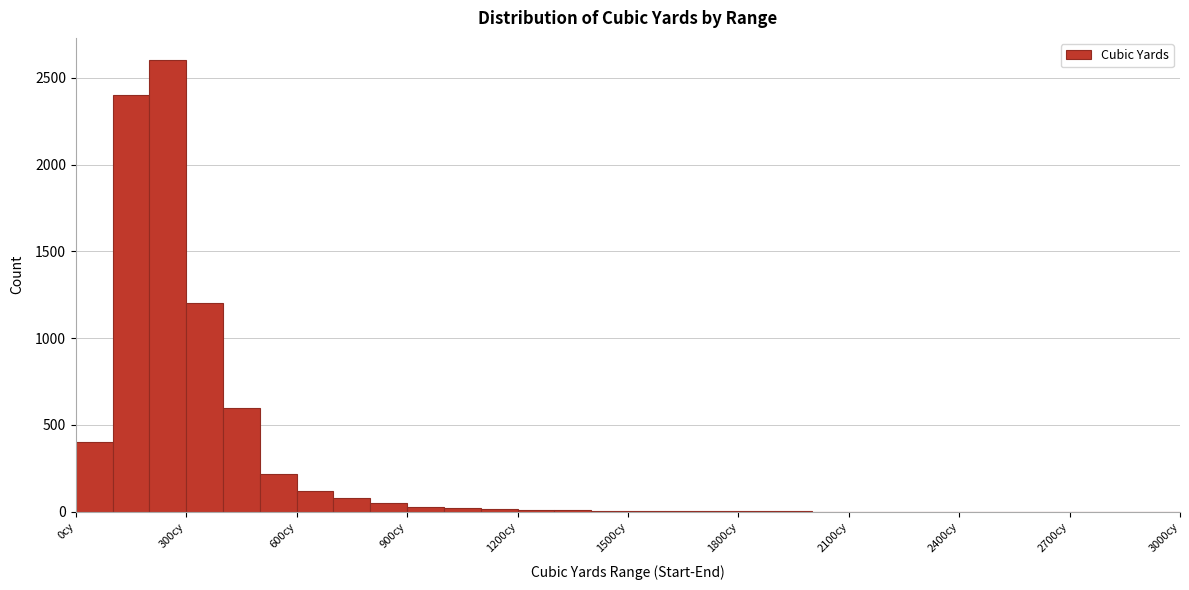

Read against the x-axis, roughly where is the centre of the tallest bar?

250